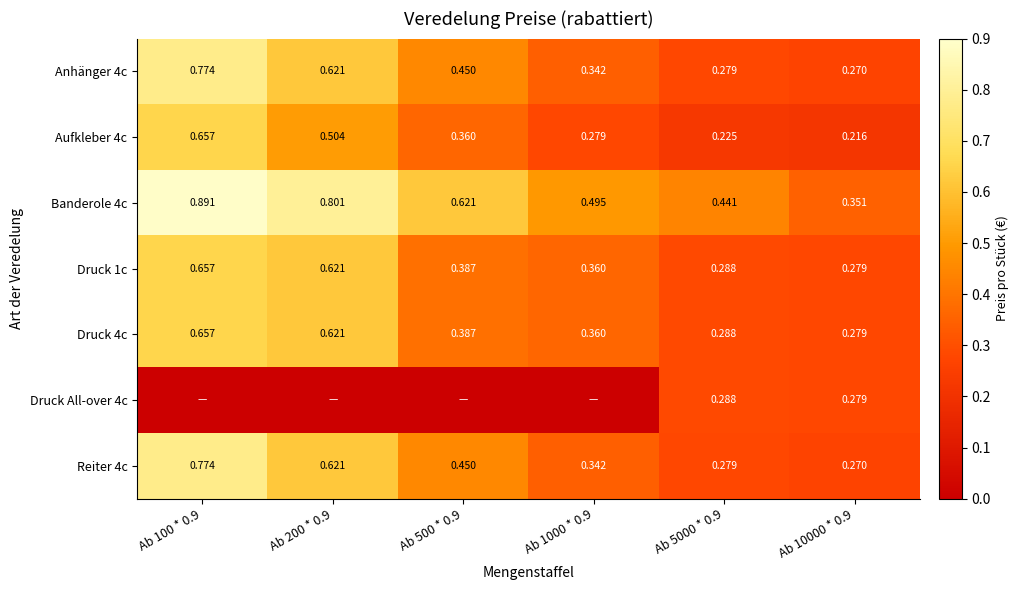

Where is Druck 4c nearest to the value 0?

Ab 10000 * 0.9